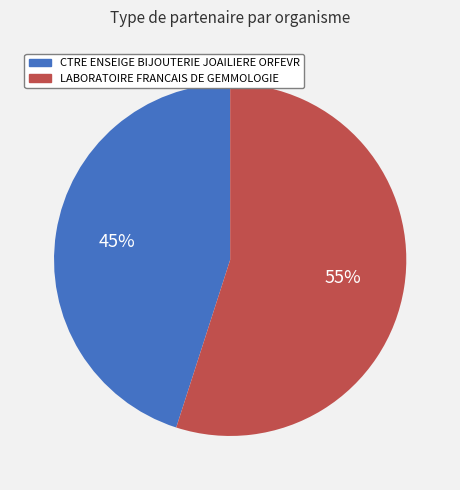

To the nearest percent, what percentage of the pie is LABORATOIRE FRANCAIS DE GEMMOLOGIE?

55%